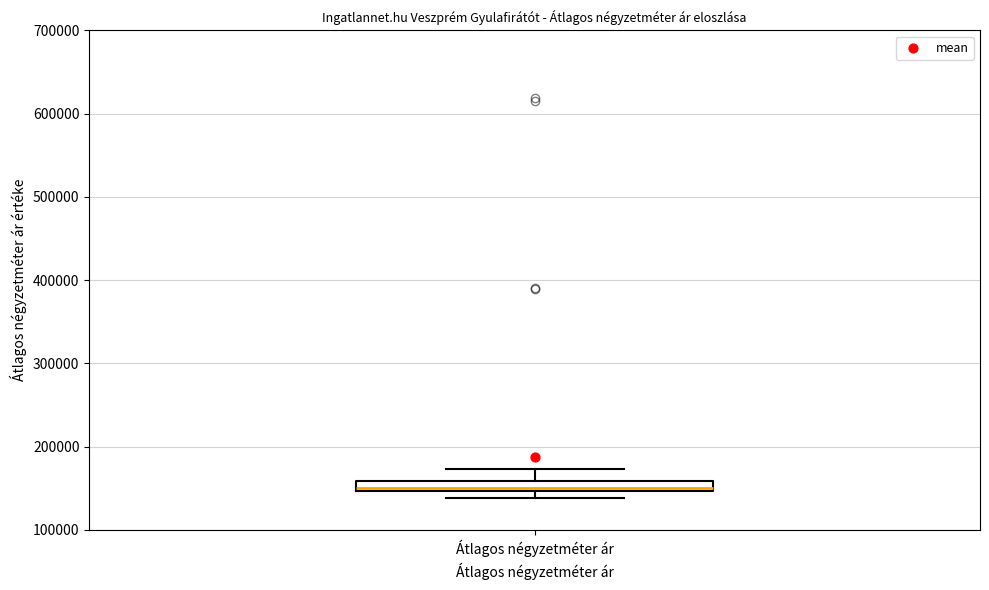

Where does the upper whisker of the box for Átlagos négyzetméter ár end on the y-axis? The values are not printed on the chart, so give them approximately, as read against the axis.

170000